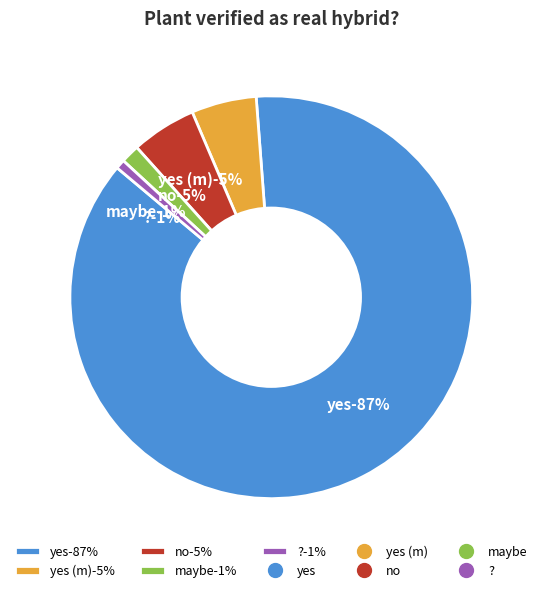

How many slices are in this pie chart?

5